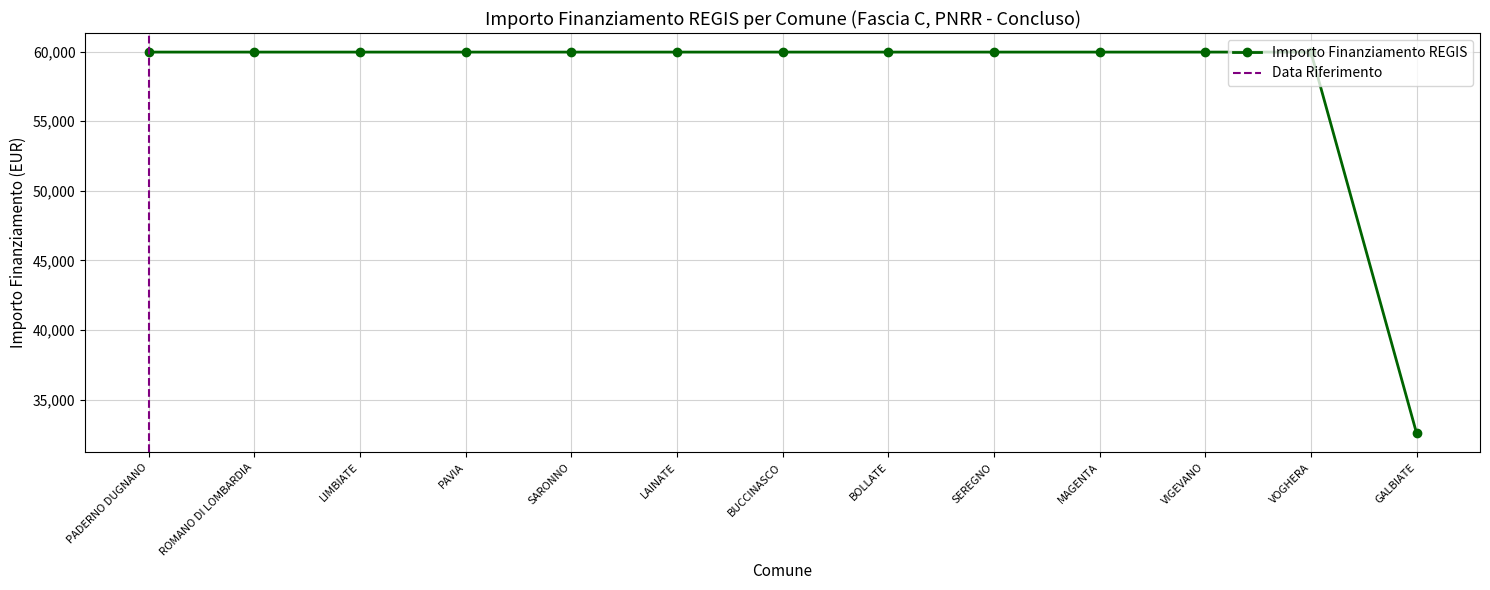

Is it true that Importo Finanziamento REGIS equals 59966 at PAVIA?

True